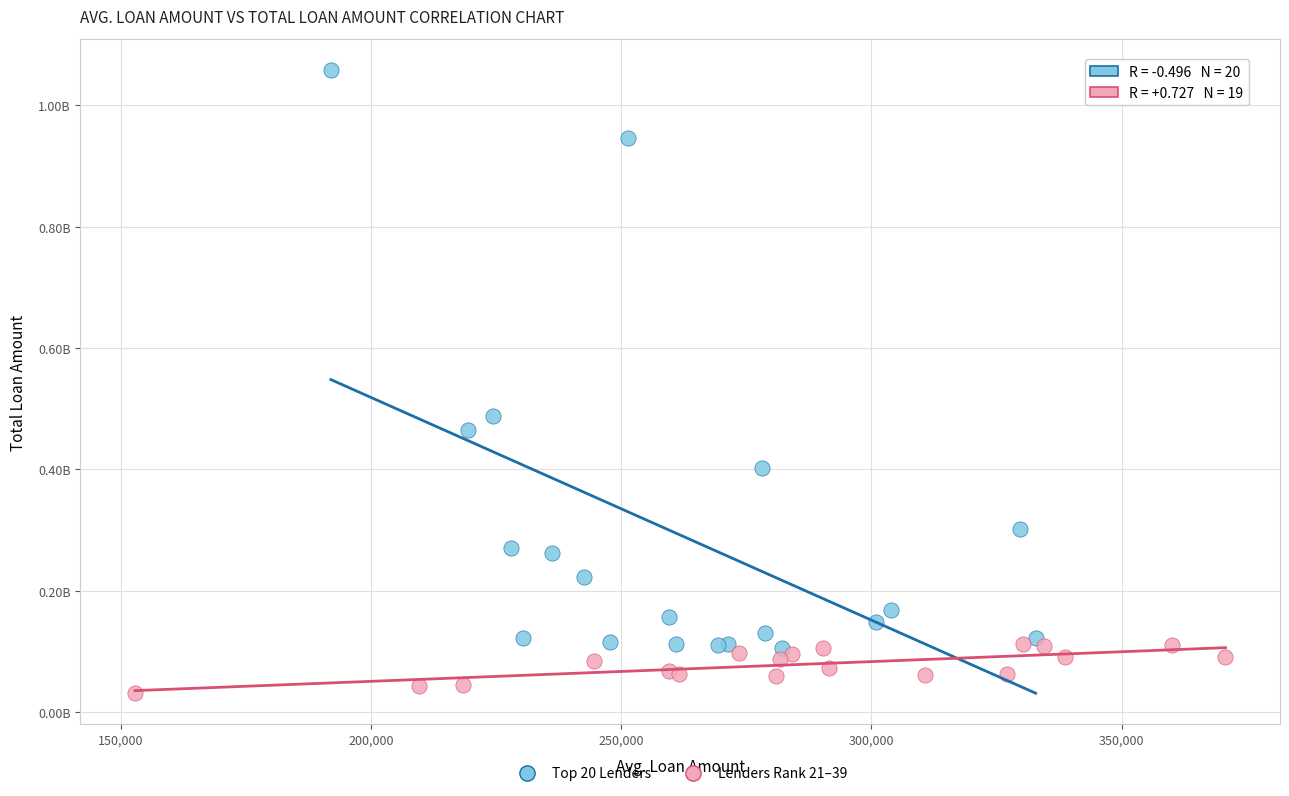

Which series contains the highest Y value?

Top 20 Lenders